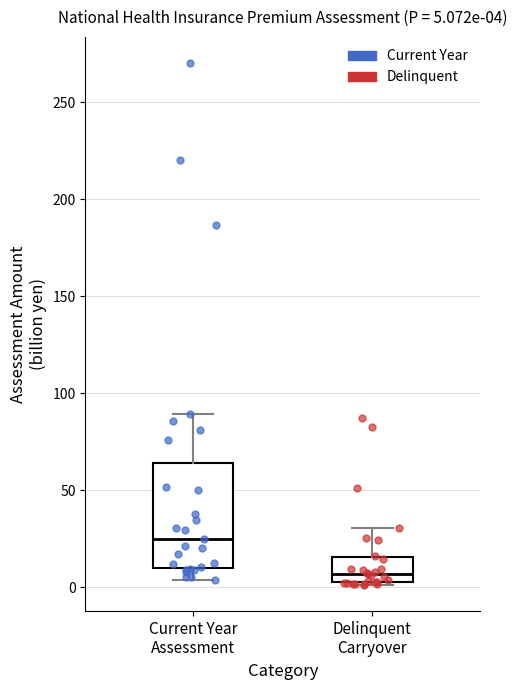

Which box's median line is the highest?

Current Year Assessment